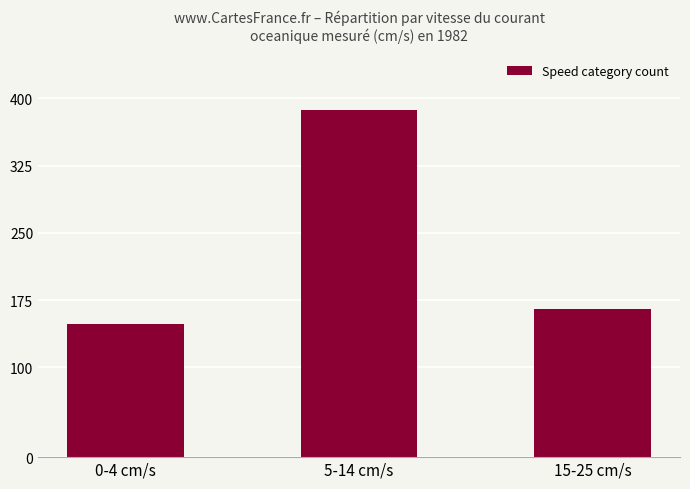

What is the change in value from 0-4 cm/s to 15-25 cm/s?

+17